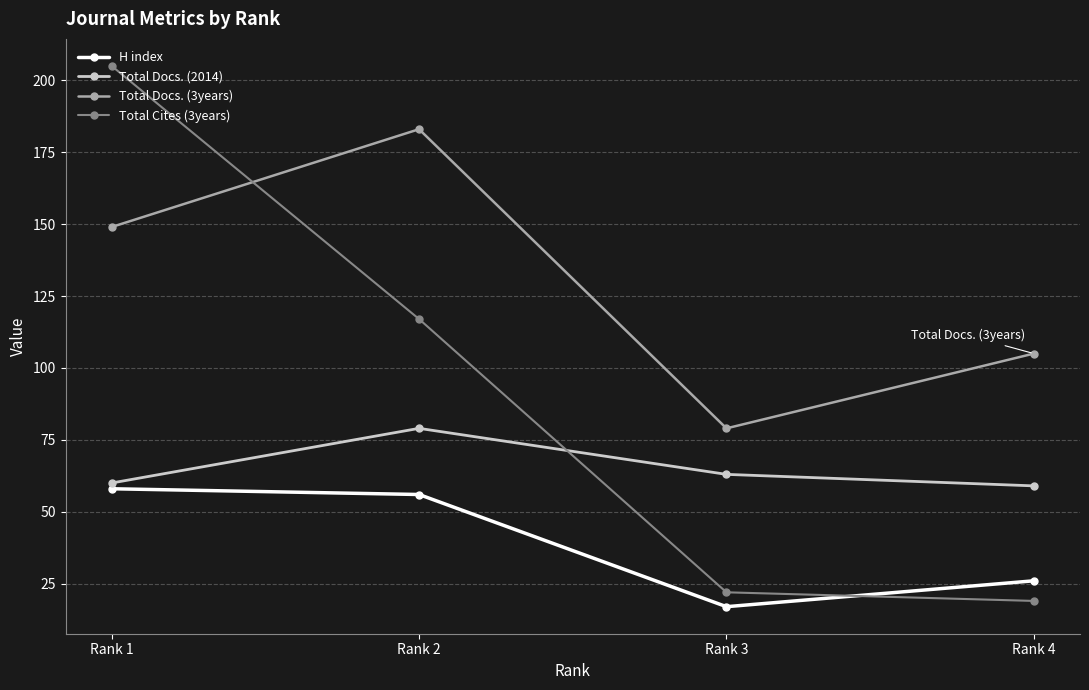

Reading left to right, list all the values displayed in this chart.

H index: 58	56	17	26
Total Docs. (2014): 60	79	63	59
Total Docs. (3years): 149	183	79	105
Total Cites (3years): 205	117	22	19